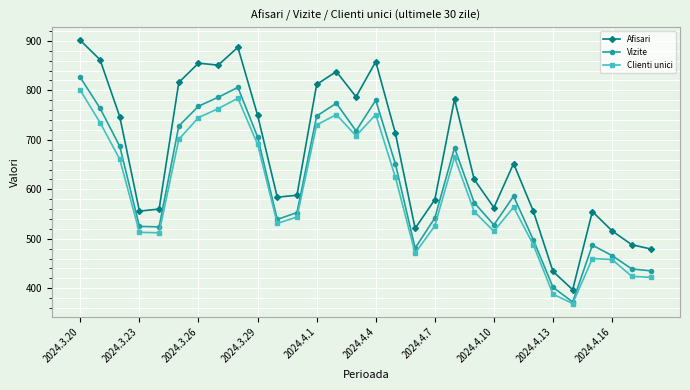

True or false: Clienti unici has more than 1 interior local peaks.

True